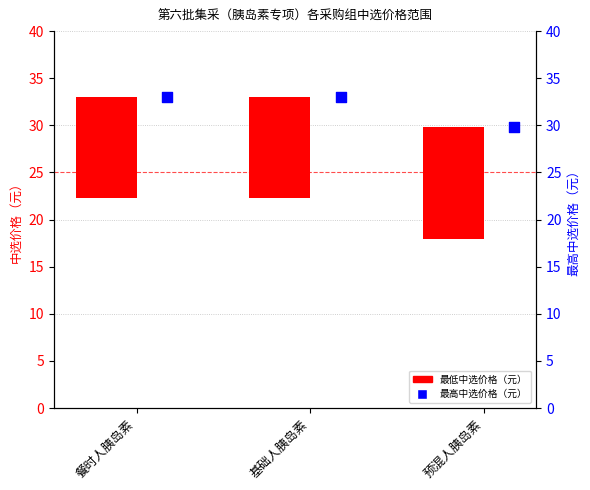

Which series has the largest total across all categories?

最高中选价格（元）